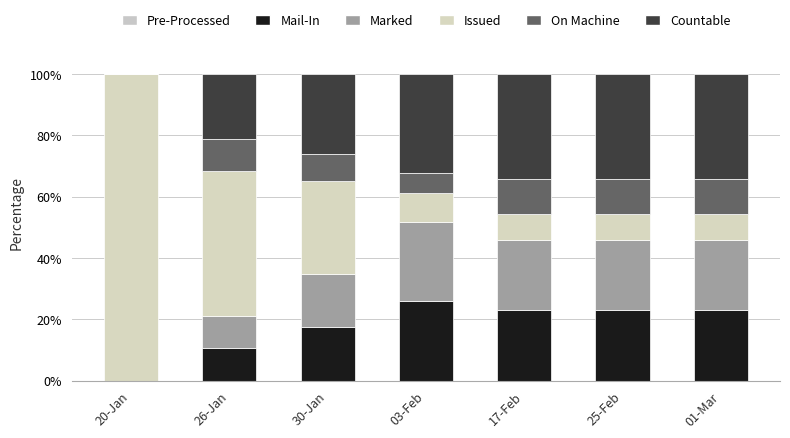

Between 25-Feb and 01-Mar, which series saw the biggest shift?

Pre-Processed